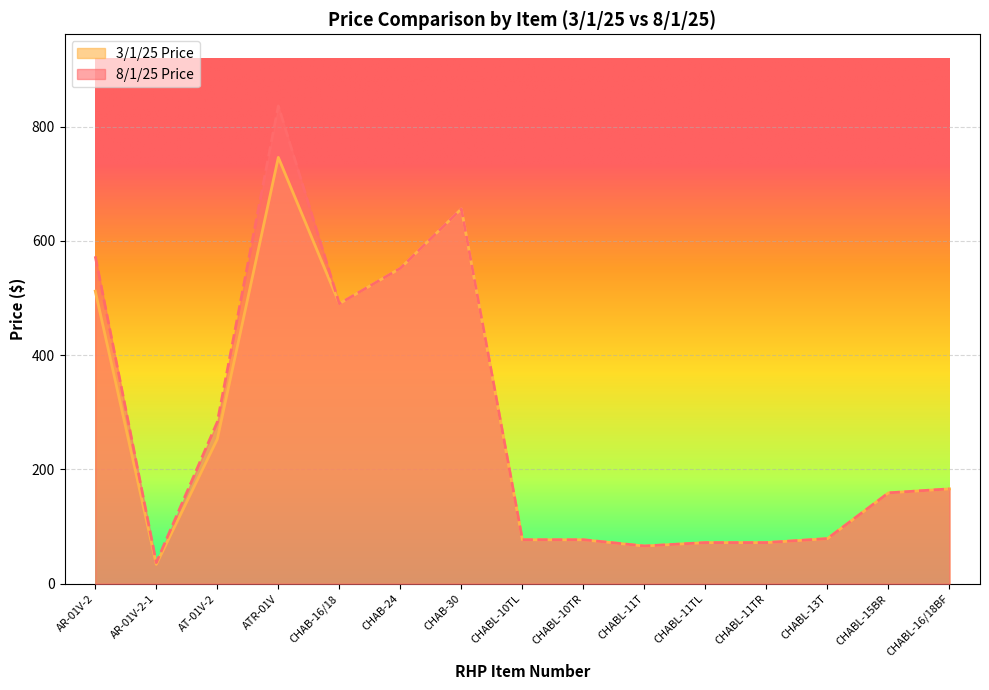

Is the value of 3/1/25 Price at CHABL-11T greater than the value of 8/1/25 Price at CHABL-15BR?

No